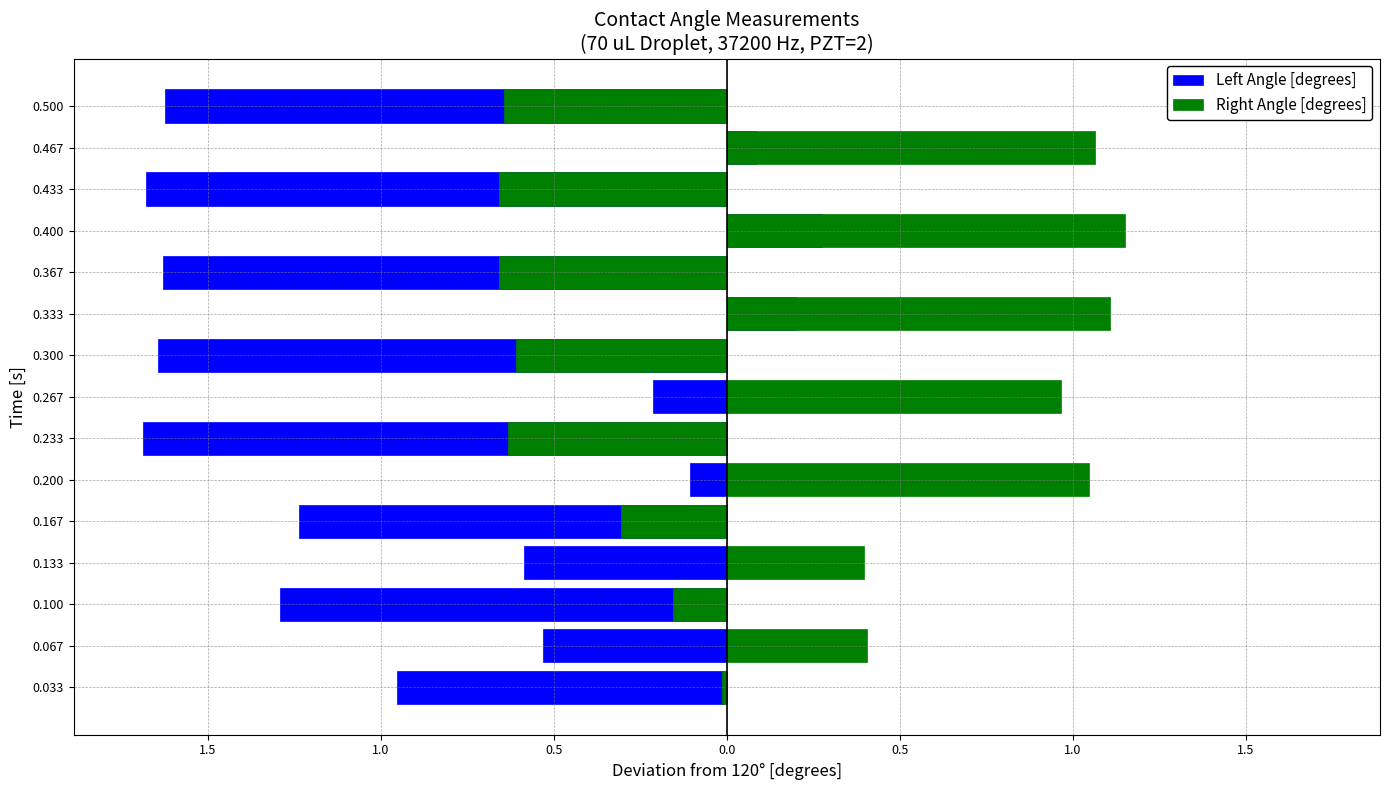

What is the value of the Left Angle [degrees] bar at the 1st from the left?

-1.0